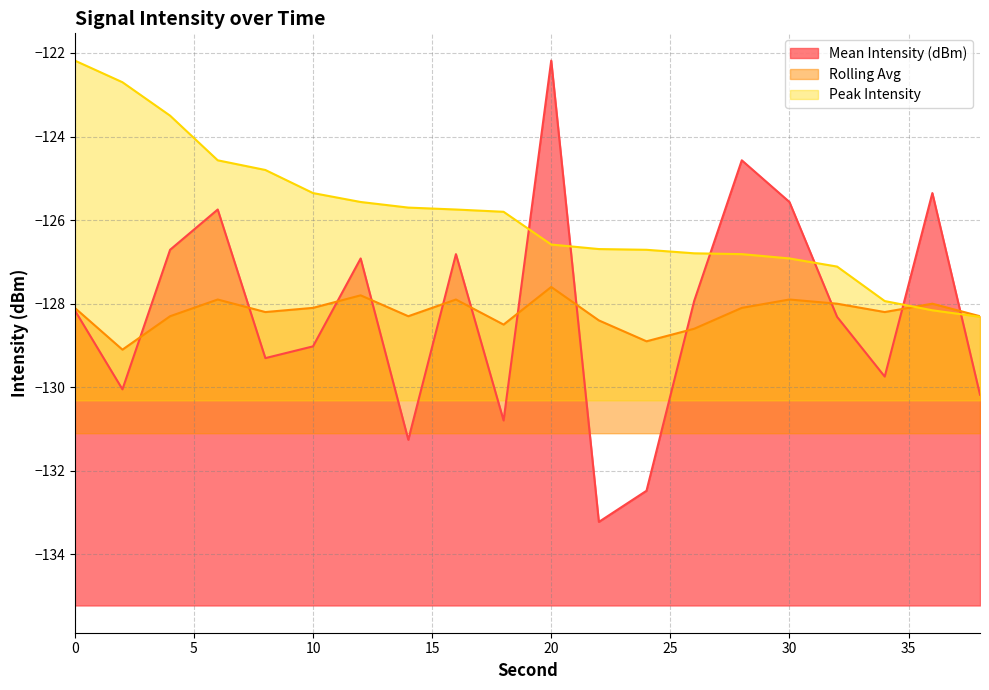

How many interior local valleys does the Mean Intensity (dBm) series have?

6